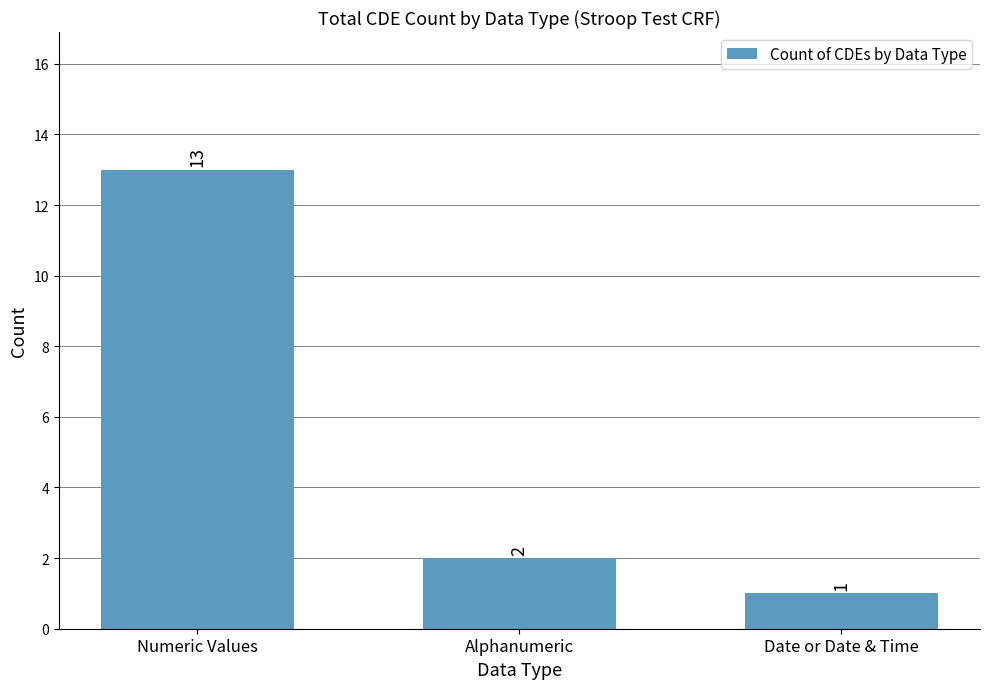

At which category does the chart reach its peak across all series?

Numeric Values